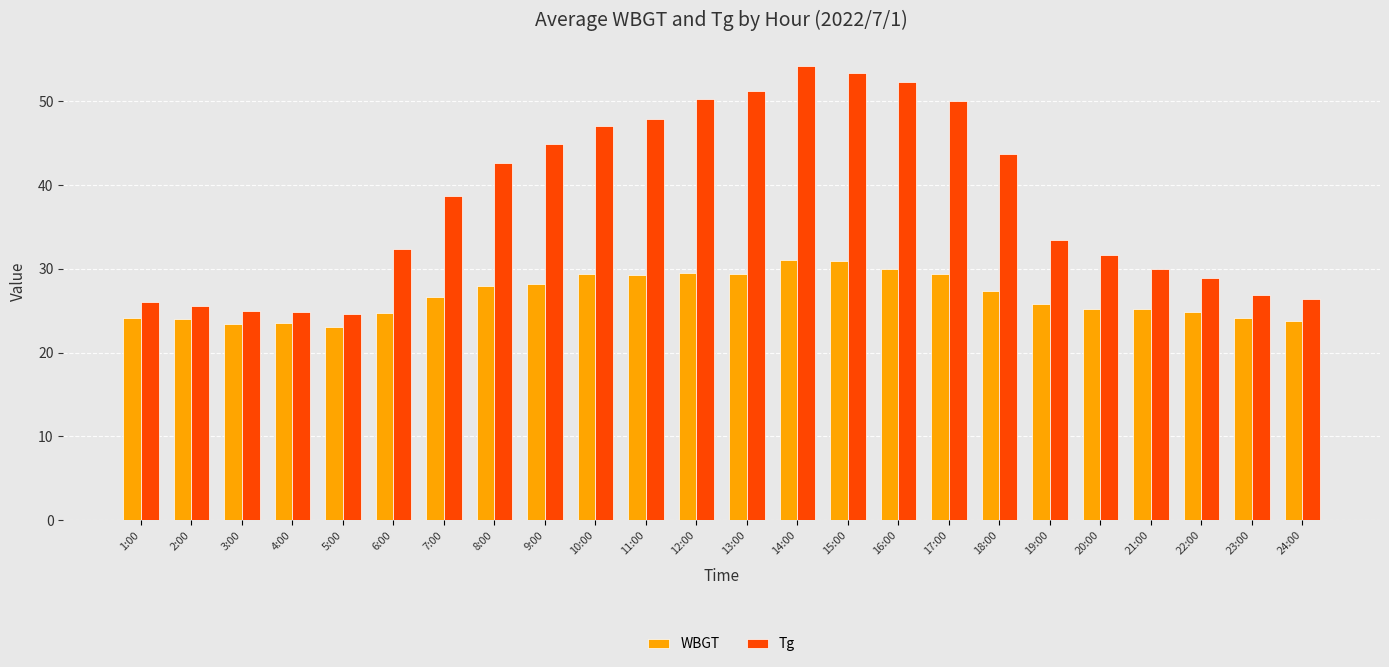

Which series changed the most between 7:00 and 14:00?

Tg